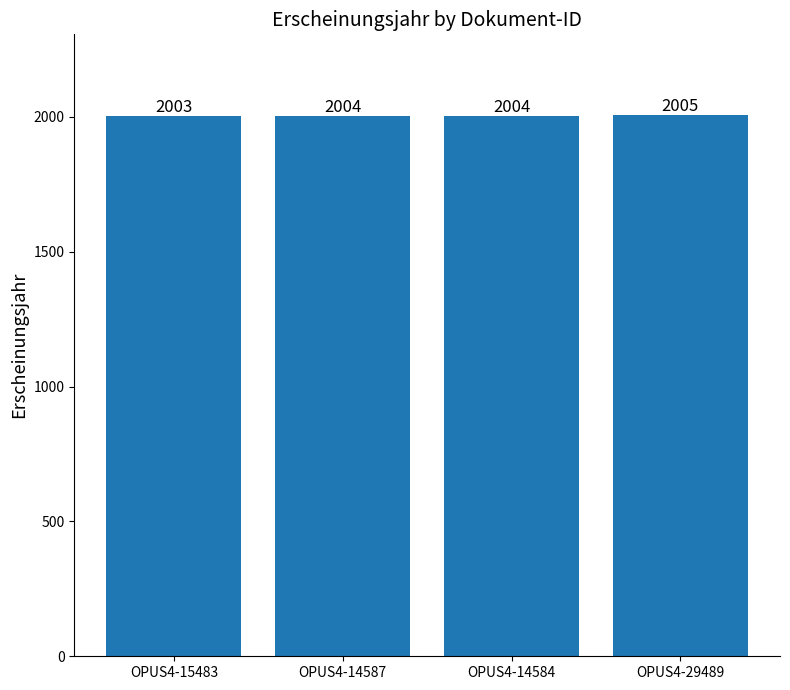

What is the label of the 3rd bar from the right?

OPUS4-14587